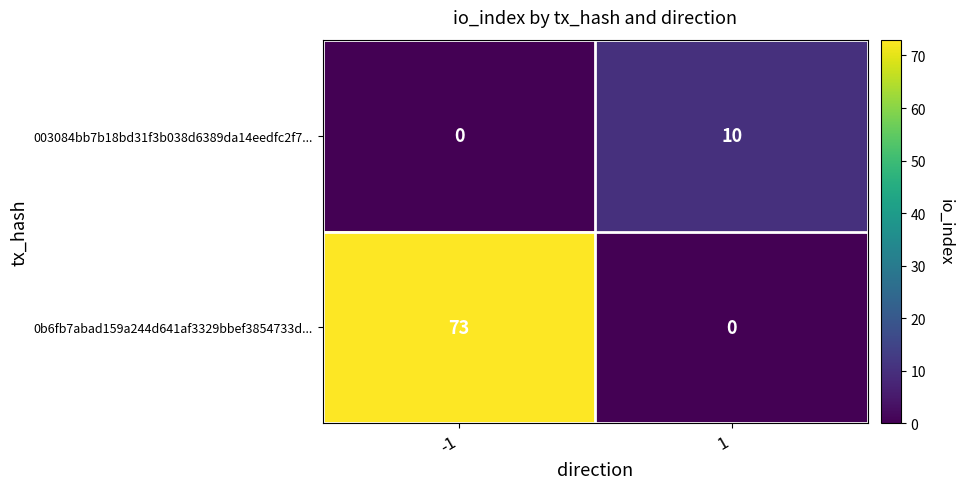

What is the average value of the 003084bb7b18bd31f3b038d6389da14eedfc2f7... series?

5